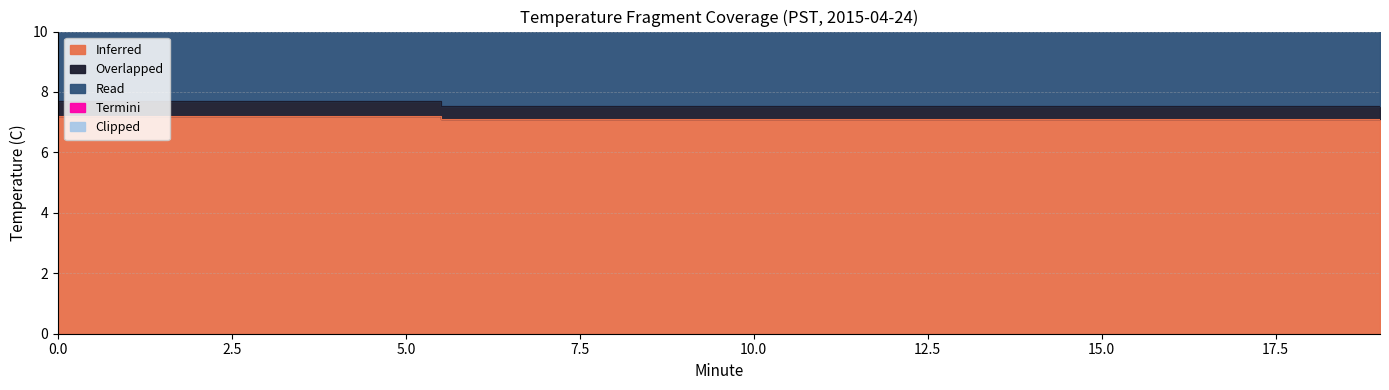

What is the difference between the second highest and minimum values in the Inferred series?

0.1